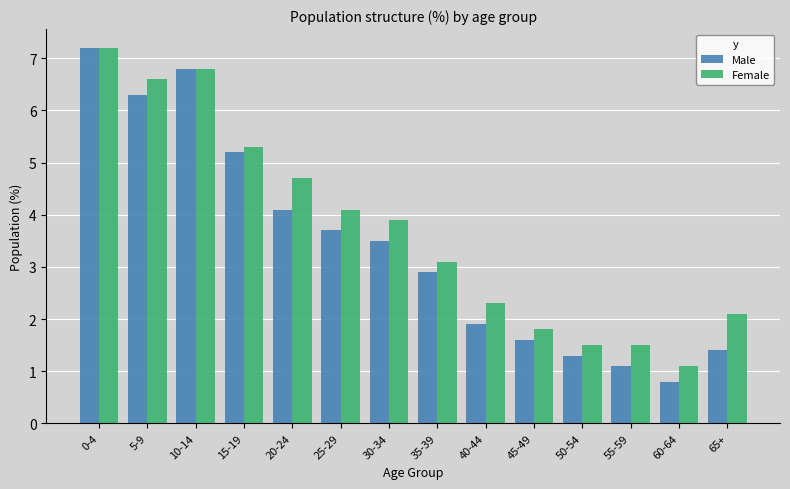

Reading right to left, extract all data points from this chart.

Male: 1.4	0.8	1.1	1.3	1.6	1.9	2.9	3.5	3.7	4.1	5.2	6.8	6.3	7.2
Female: 2.1	1.1	1.5	1.5	1.8	2.3	3.1	3.9	4.1	4.7	5.3	6.8	6.6	7.2